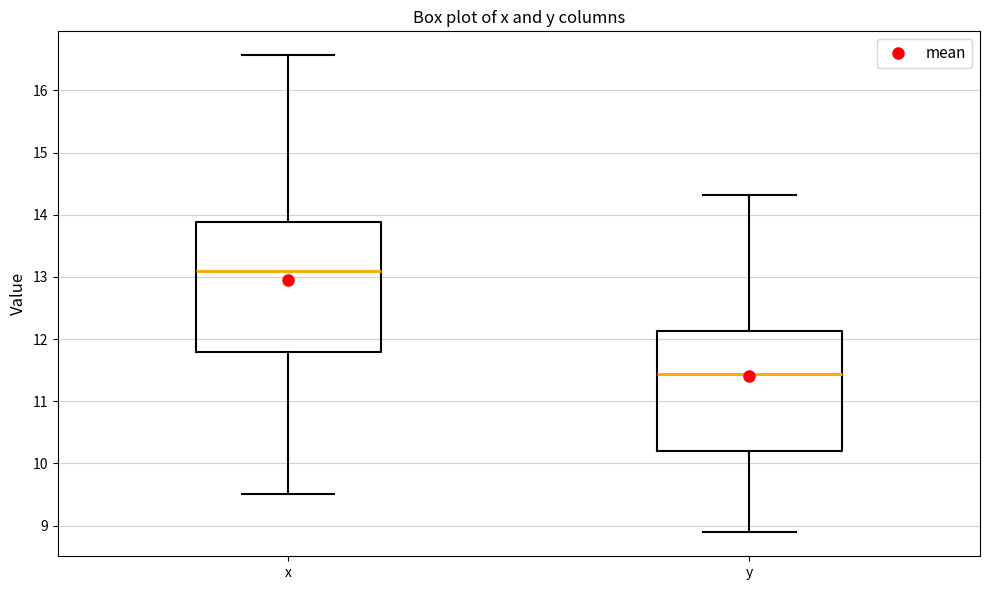

Where is the lower edge of the box for y on the y-axis? The values are not printed on the chart, so give them approximately, as read against the axis.

10.2